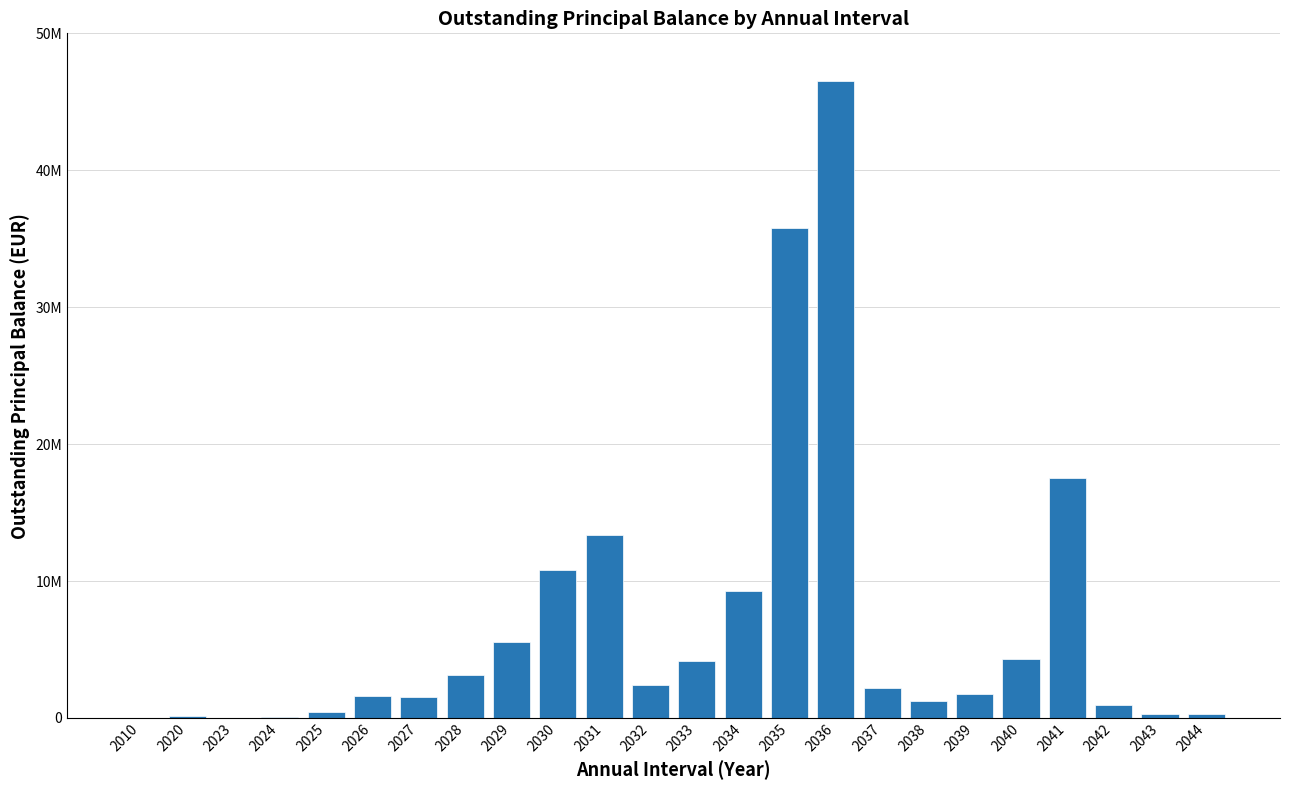

True or false: the data shows 1632965.9 at 2042.

False